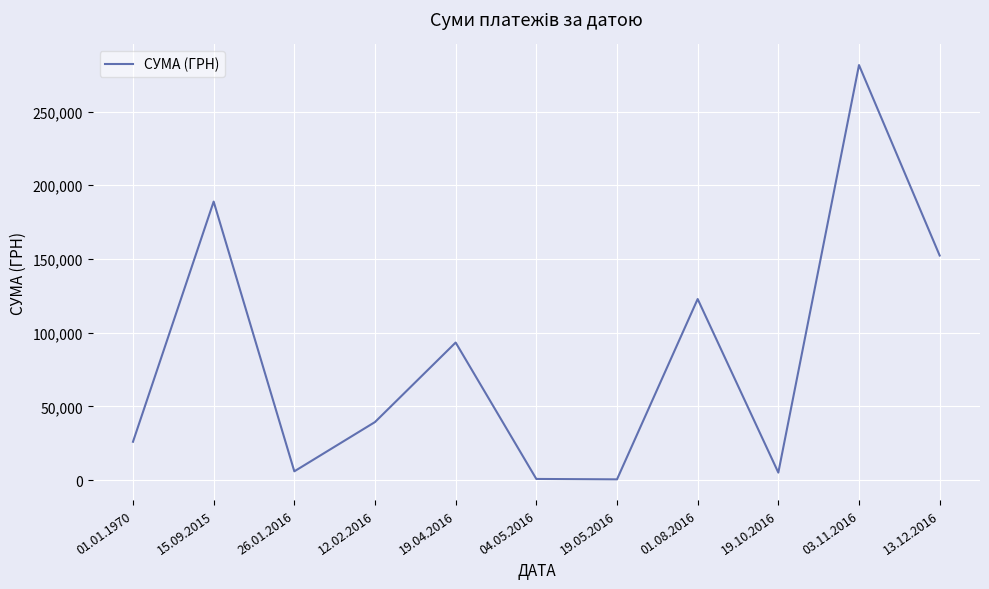

What is the ratio of the value at 19.04.2016 to the value at 04.05.2016?

115.2